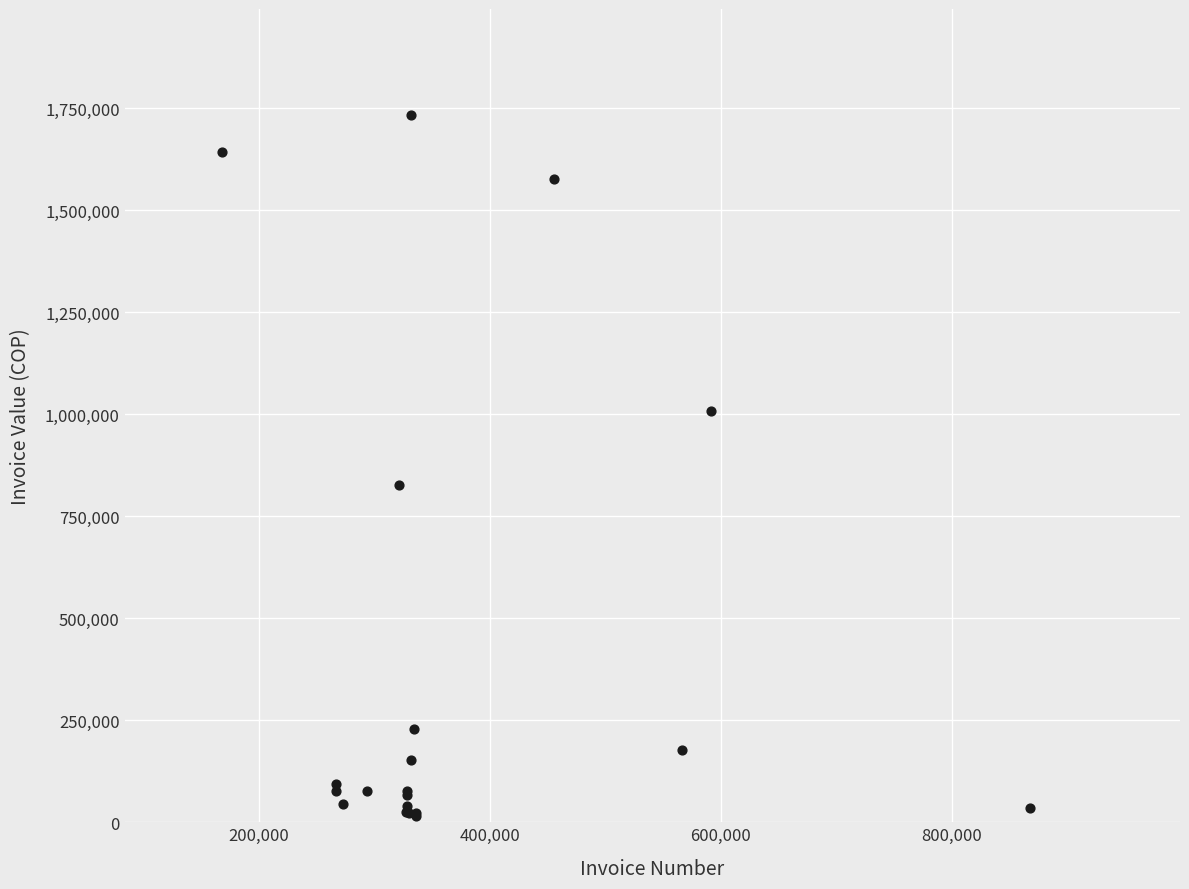

What Y value in the scatter plot is closest to 875017?

827532